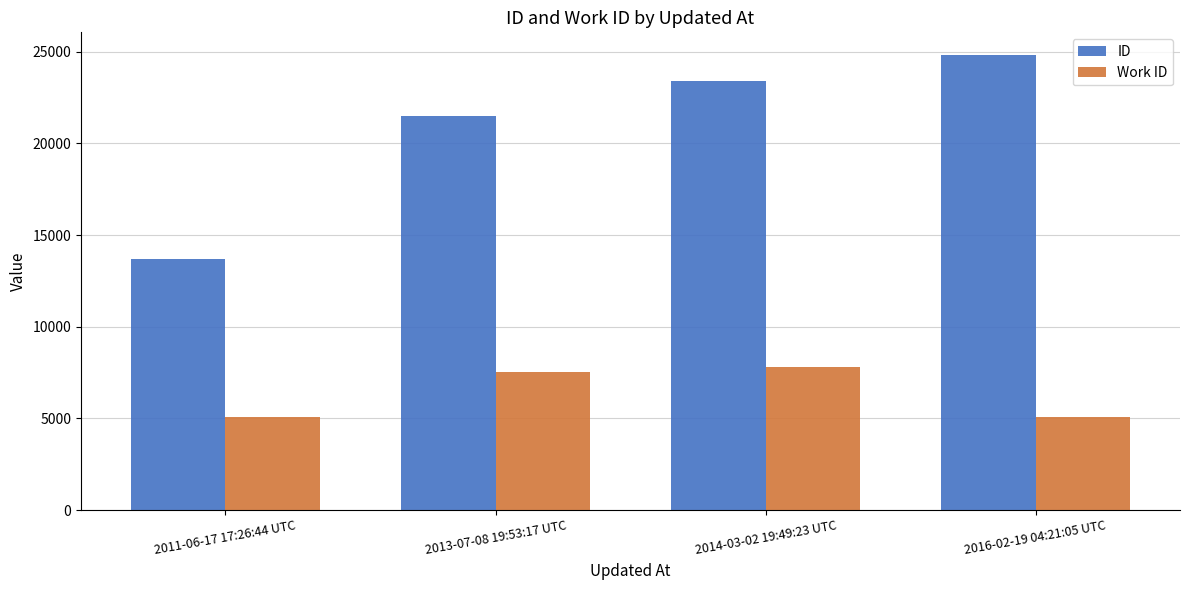

Which series changed the most between 2011-06-17 17:26:44 UTC and 2013-07-08 19:53:17 UTC?

ID